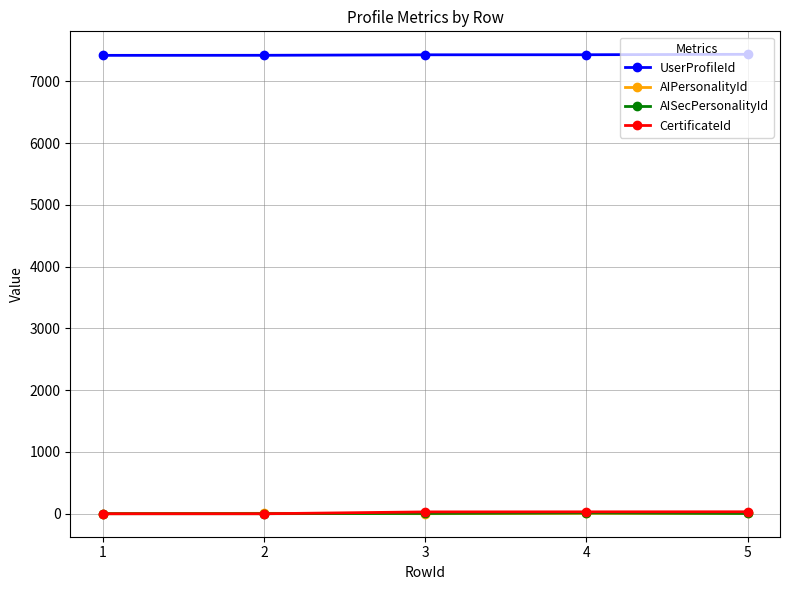

At which label does AIPersonalityId first exceed 5?

2